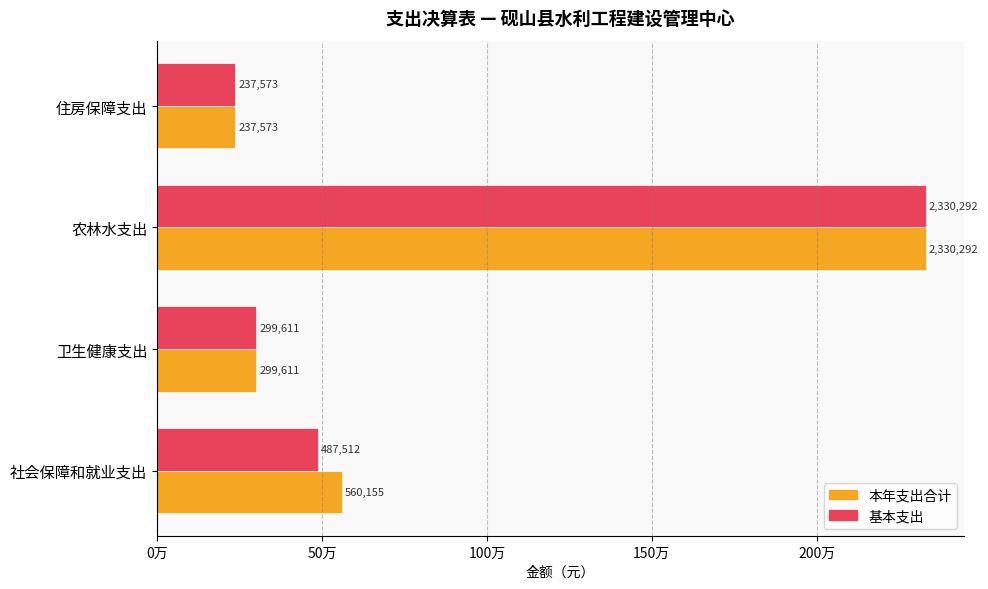

What position from the left is 农林水支出?

3